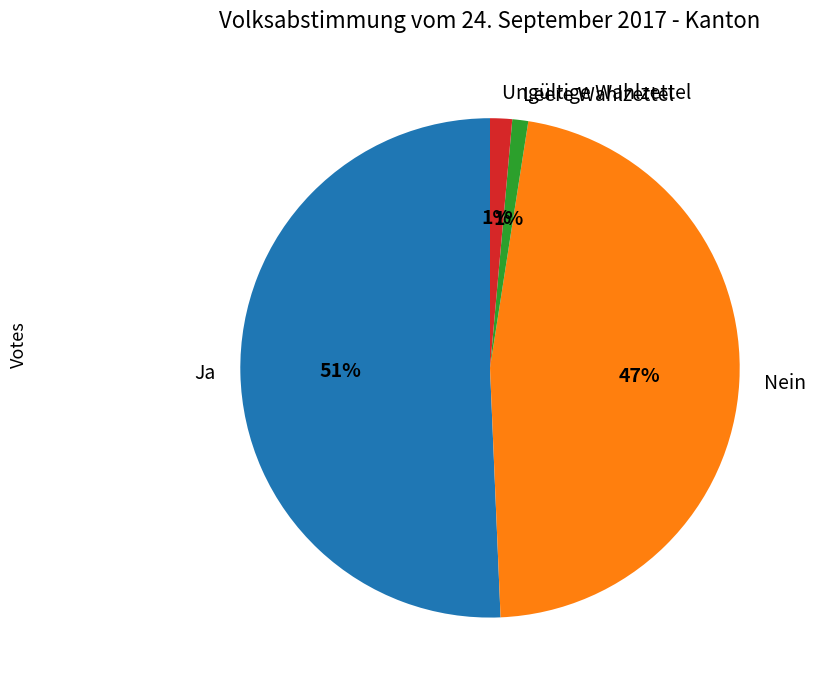

Count the number of slices in the pie.

4